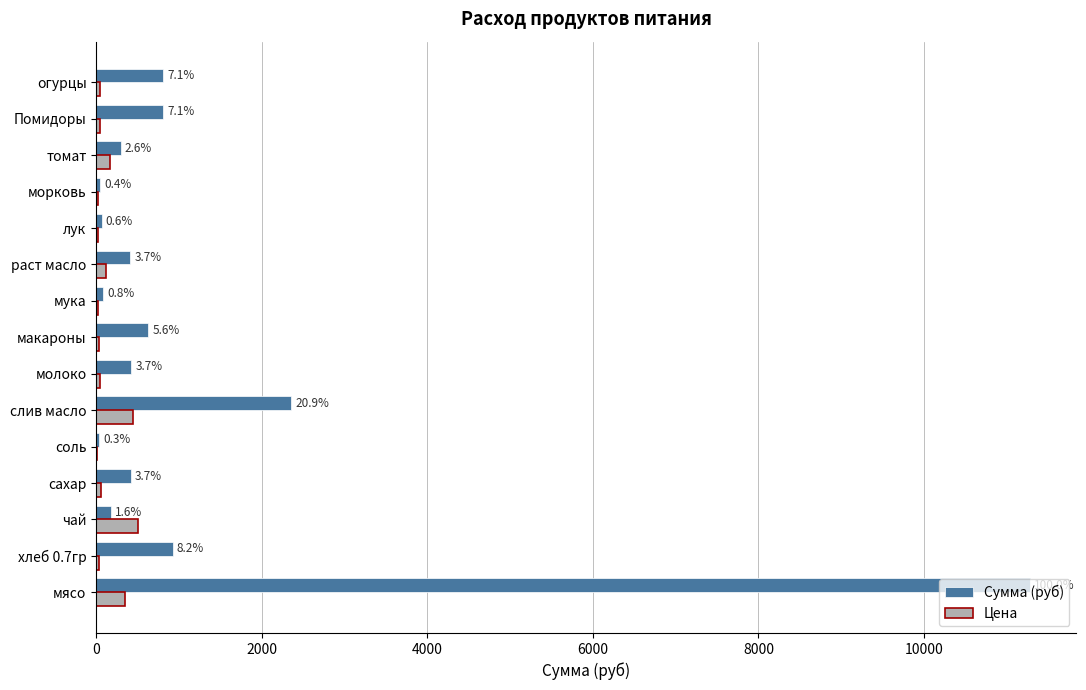

What are all the series names shown in the legend?

Сумма (руб), Цена